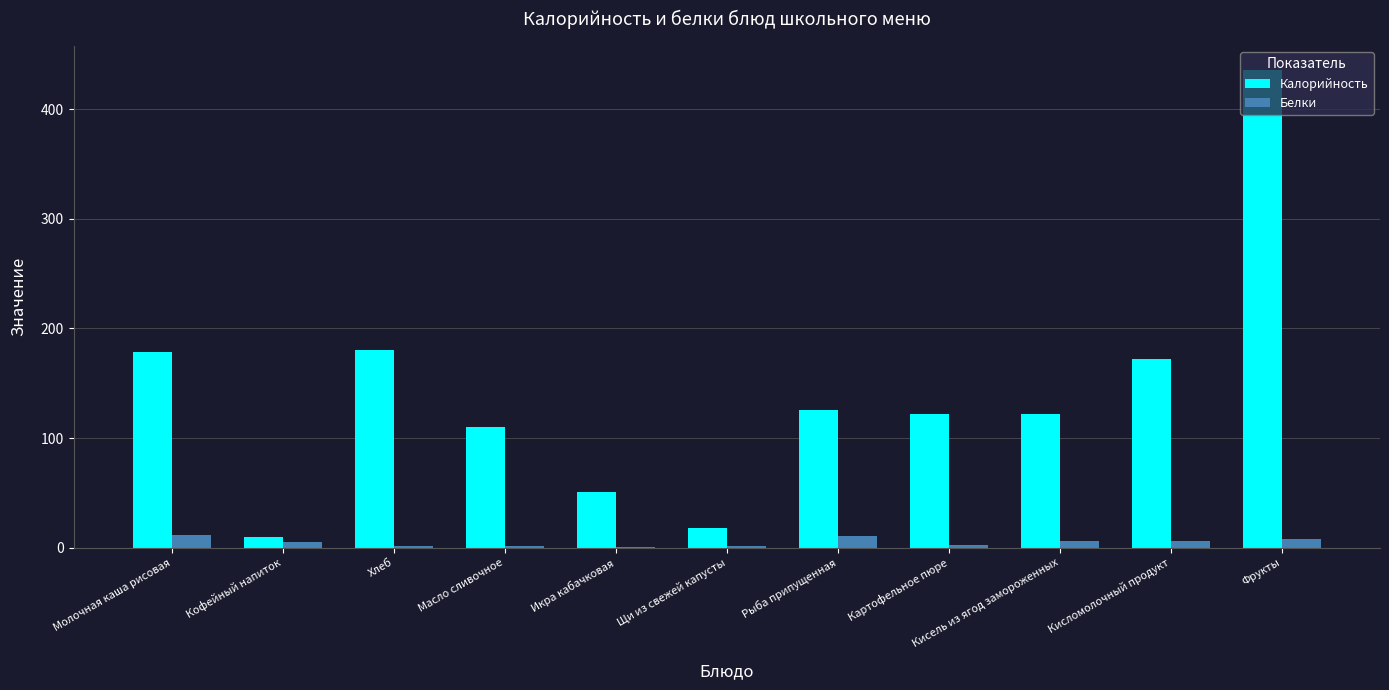

What is the sum of all Белки values?

52.3